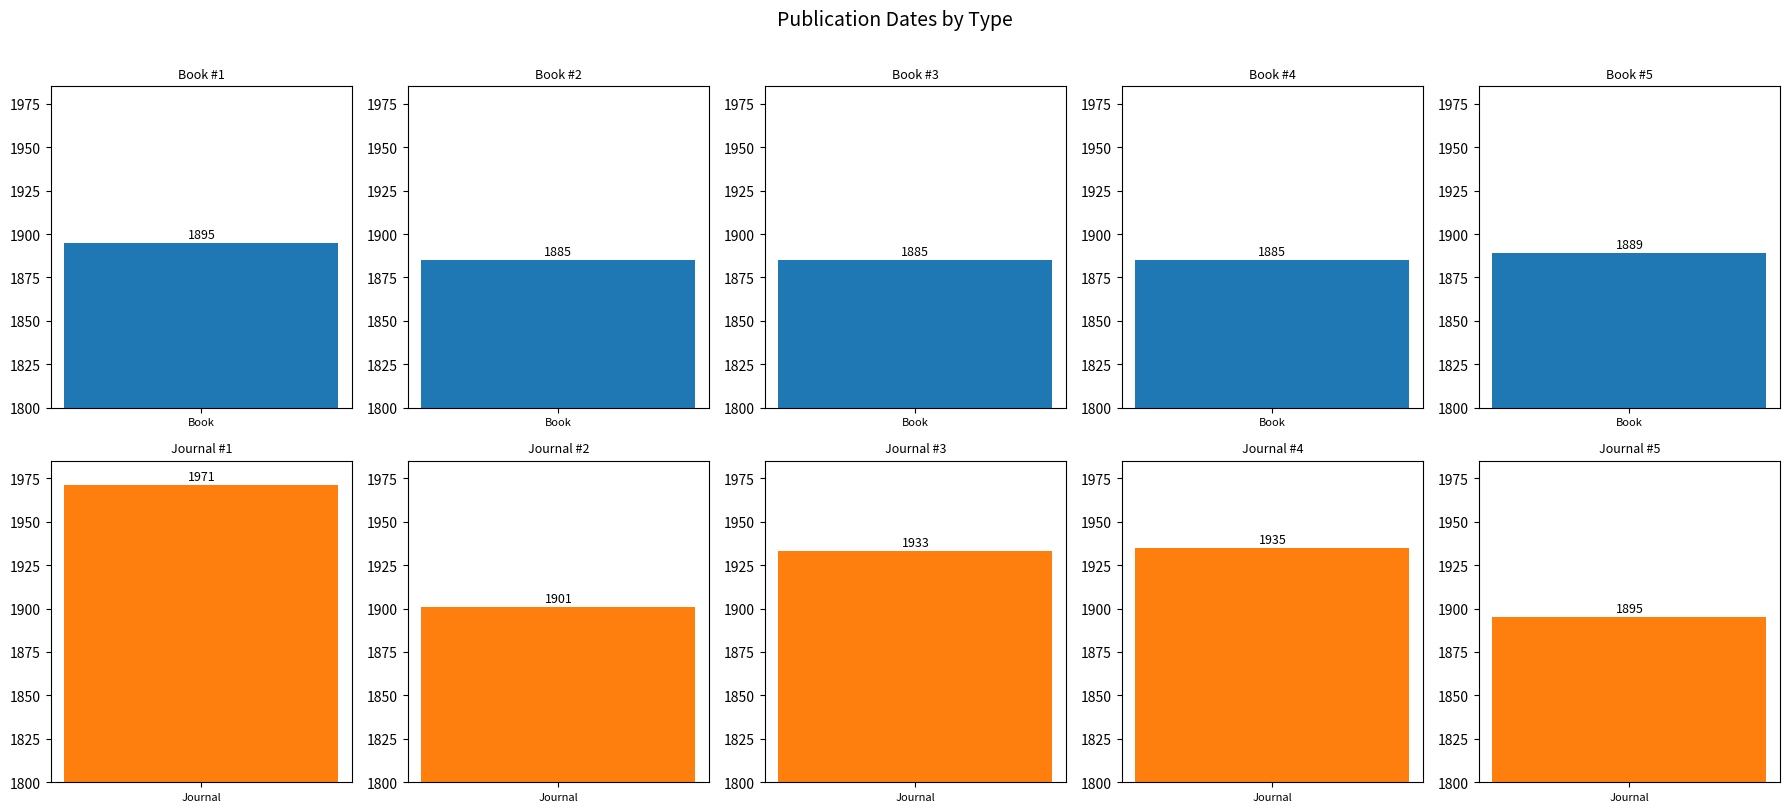

What position from the right is 3?

2